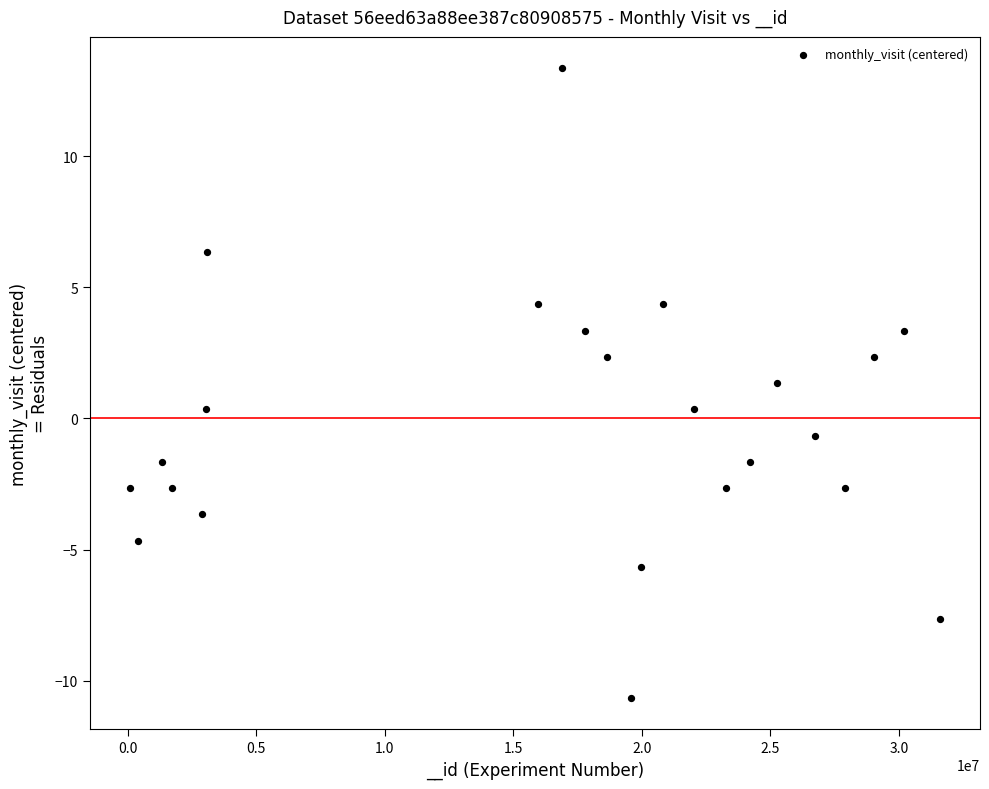

What is the range of X values (max minus min)?

31476333.0